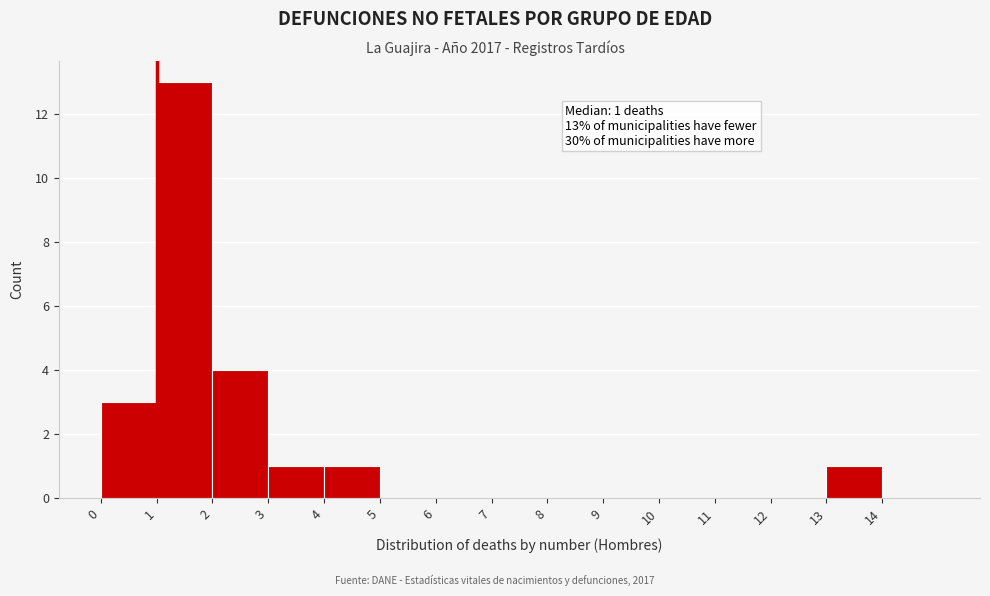

Over which range of the x-axis is the bar tallest?

1 to 2